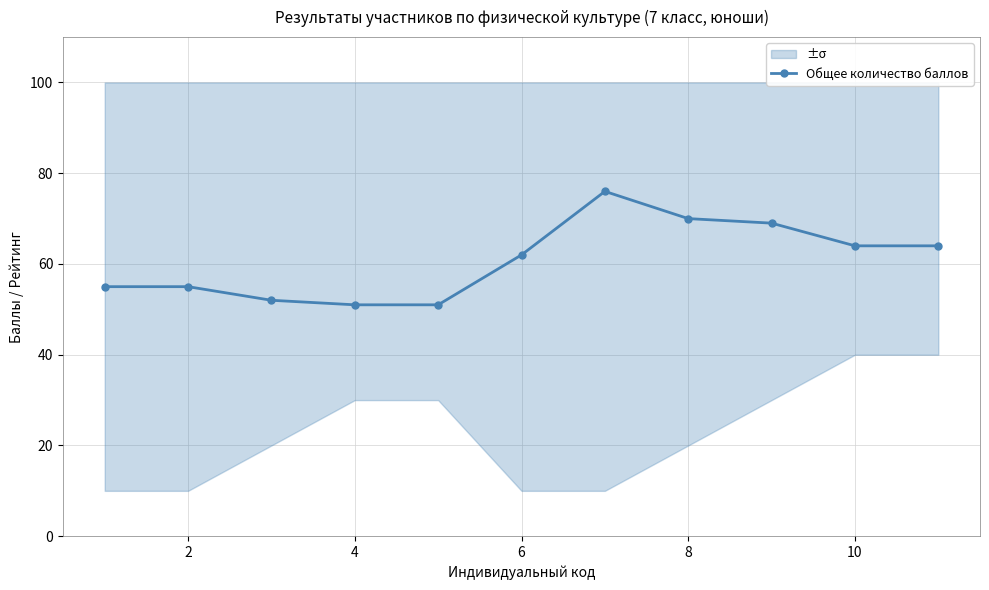

How many lines are shown in the chart?

1